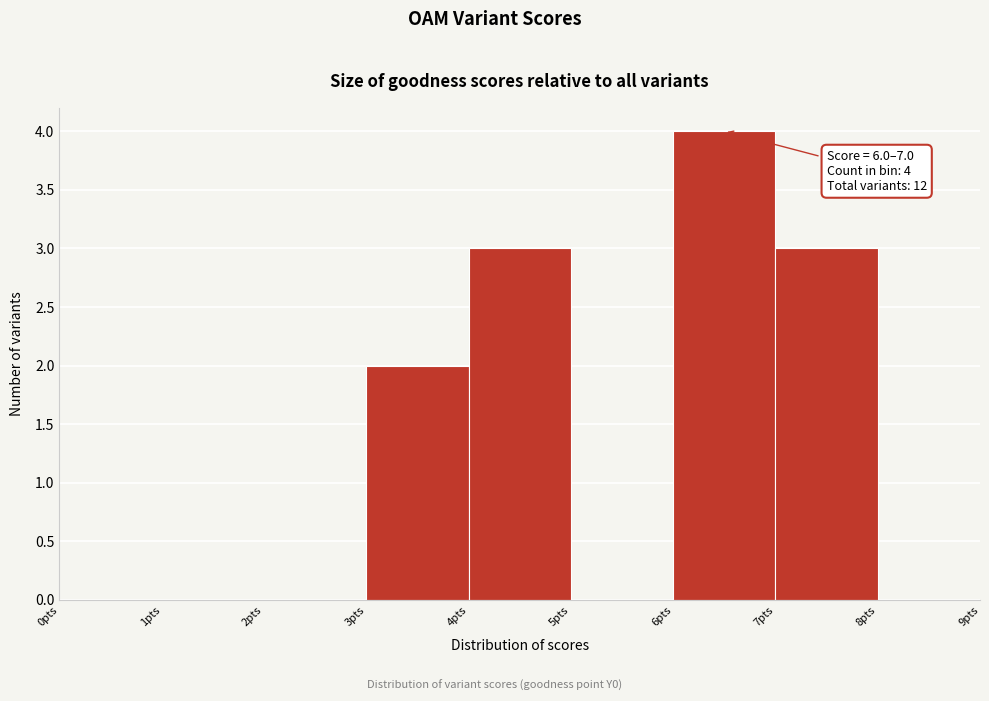

Over which range of the x-axis is the bar tallest?

6 to 7